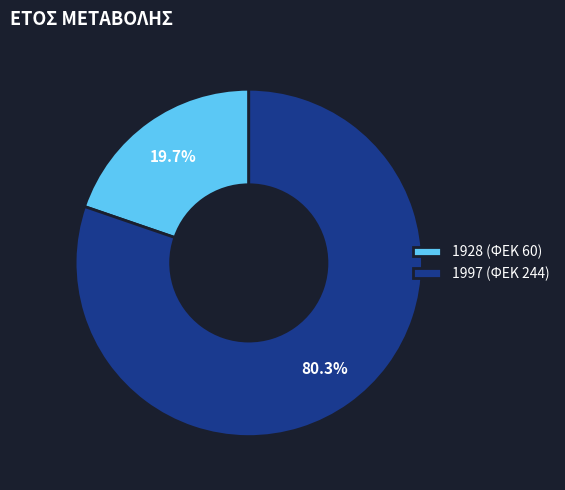

Is it true that 1928 is 25% of the pie?

False